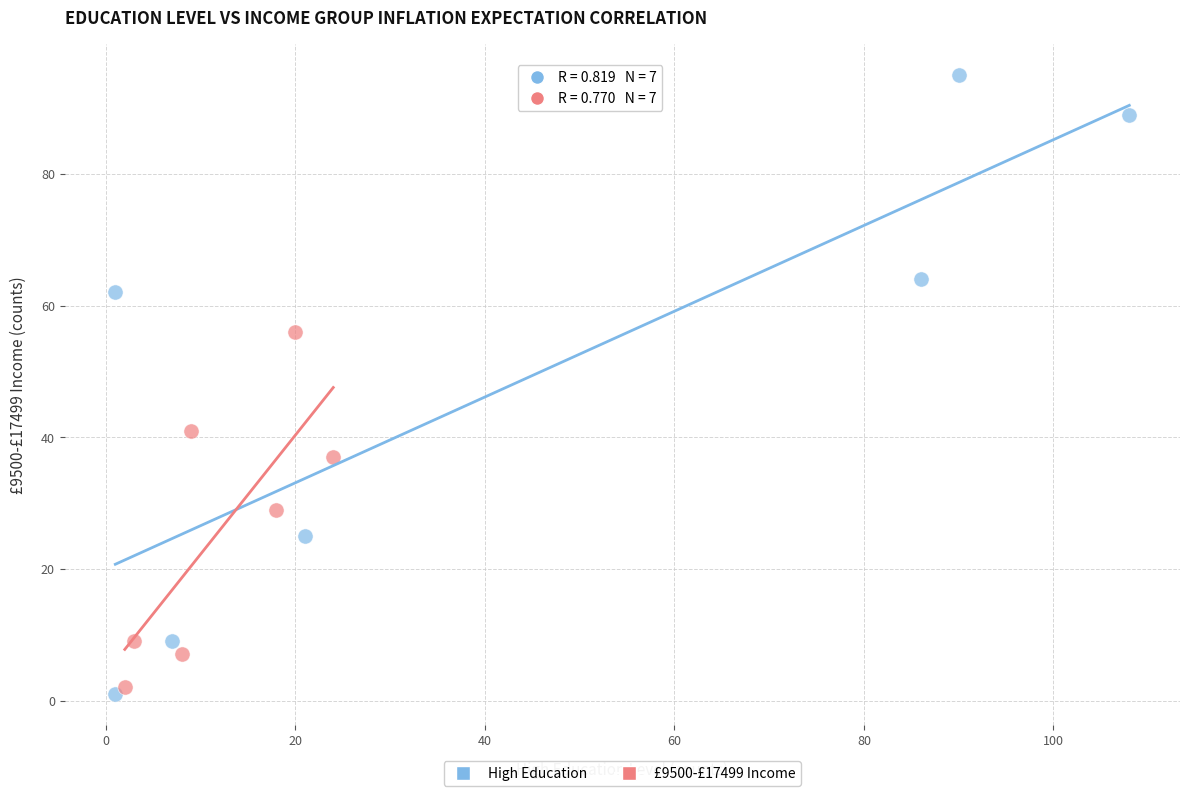

Which series has the widest spread of Y values?

High Education